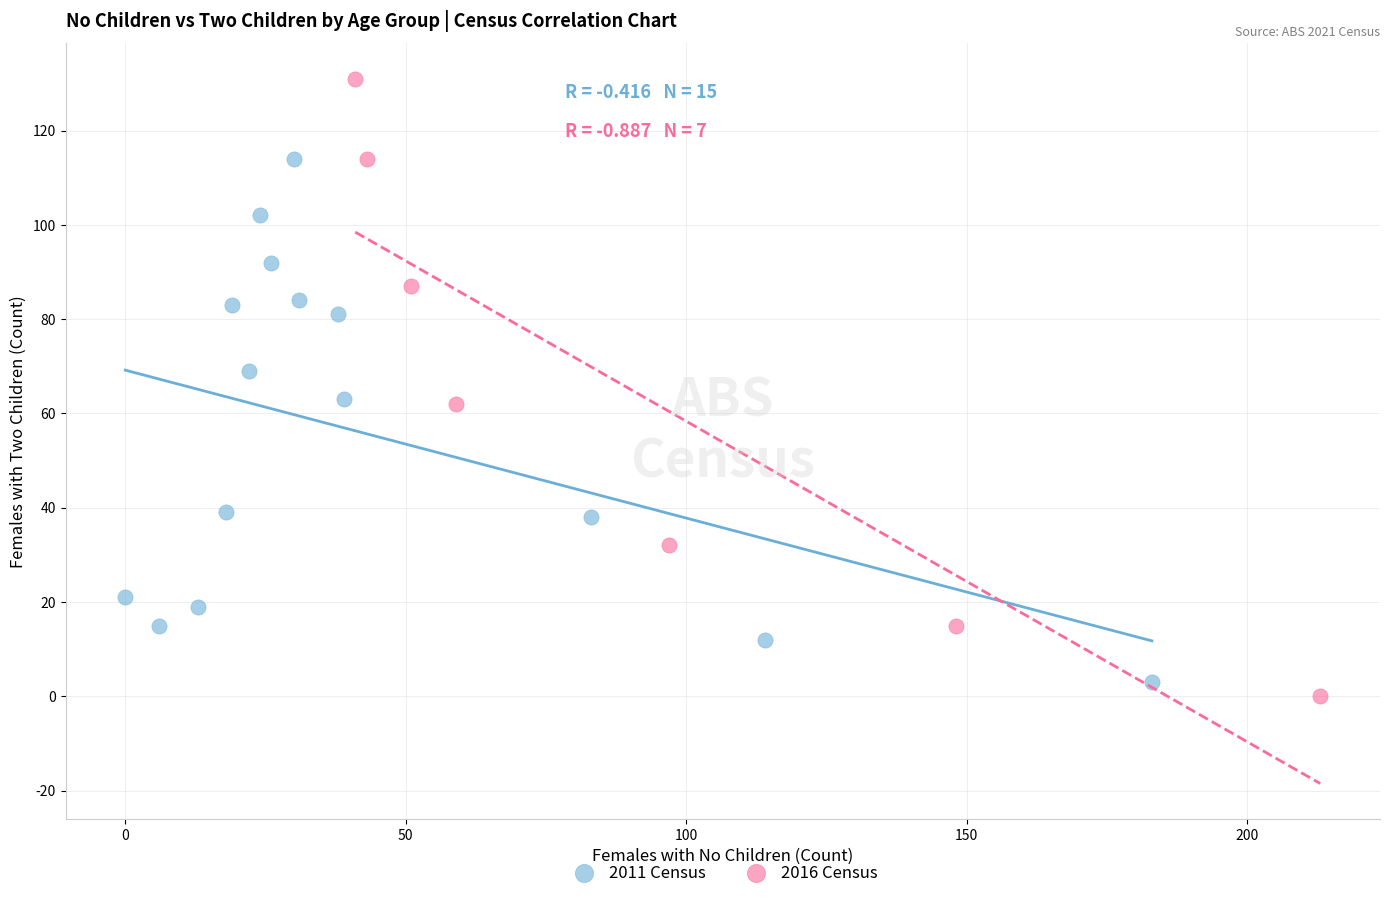

Which series has the widest spread of Y values?

2016 Census